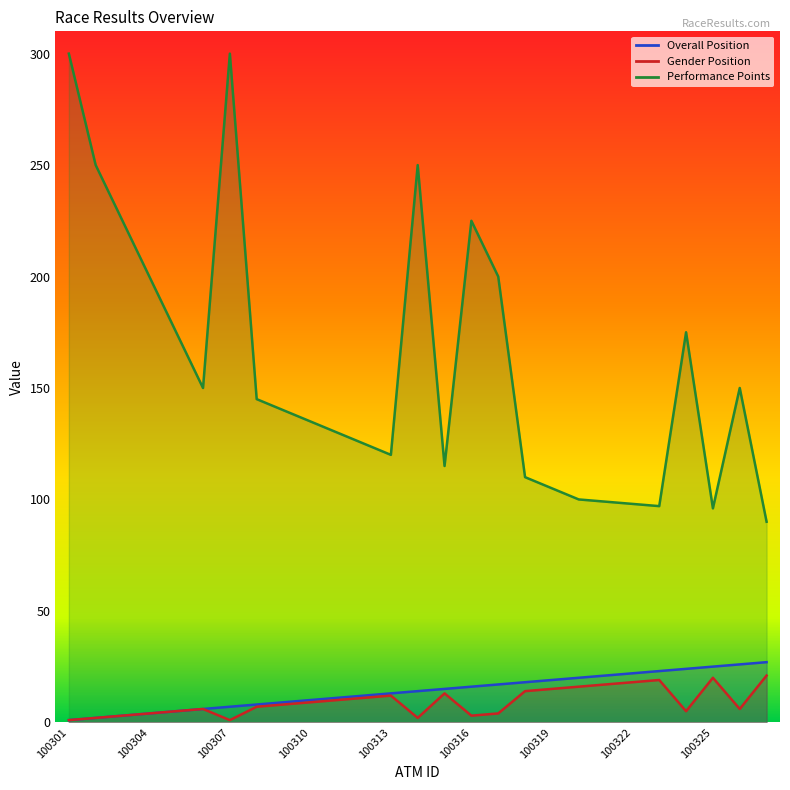

At how many categories does at least one series exceed 39?

27